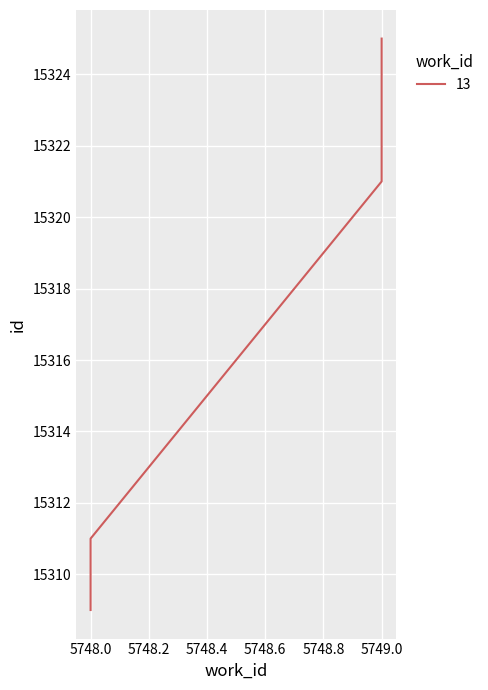

Is it true that the value at 5748 is 26970?

False